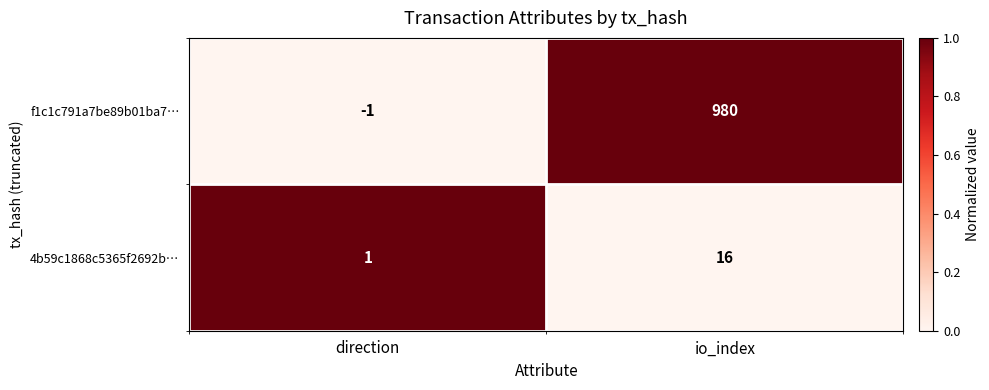

What is the difference between the 4b59c1868c5365f2692b… values at direction and io_index?

15